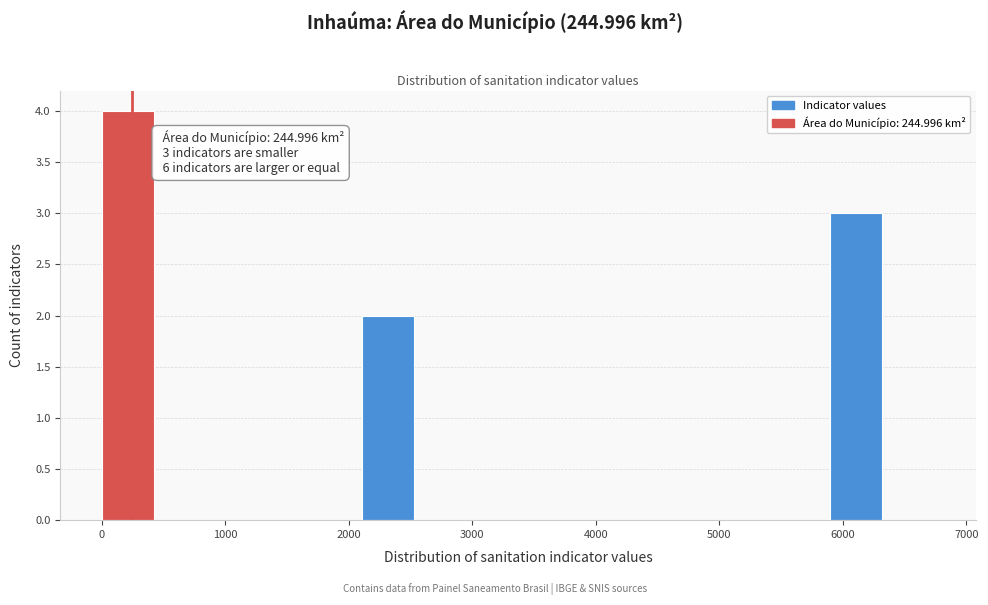

Which range on the x-axis has the tallest bar?

0 to 400